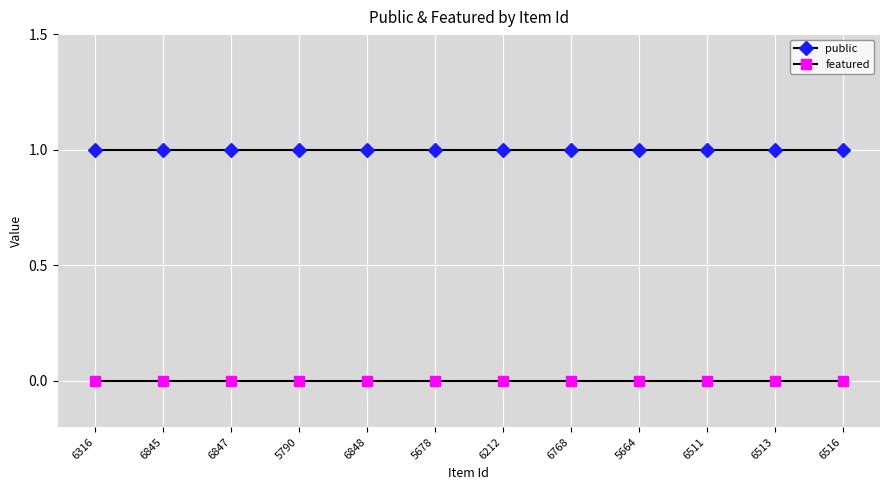

What is the label of the 8th point from the left?

6768